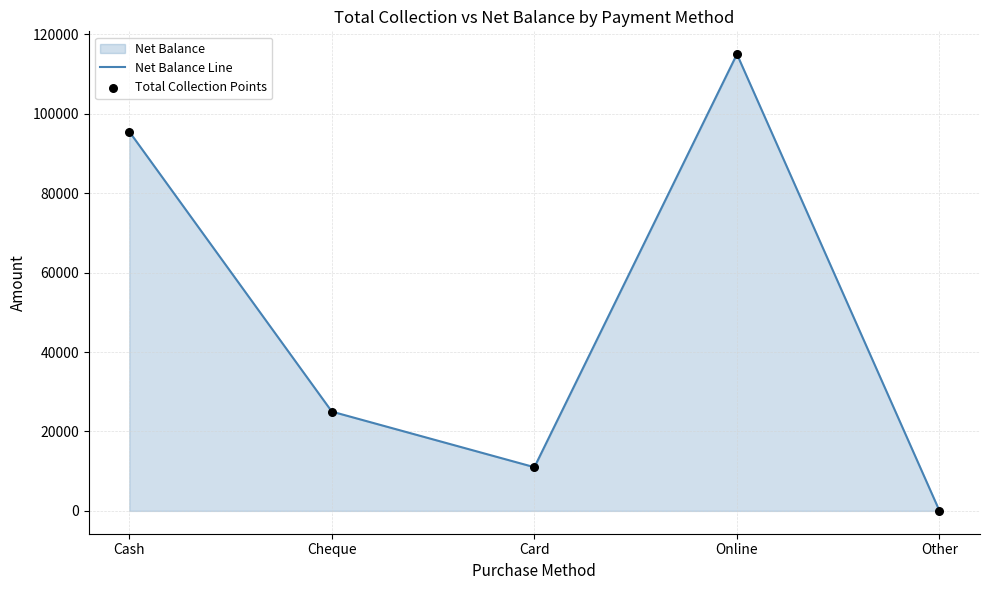

At which category is the sum across all series the highest?

Online